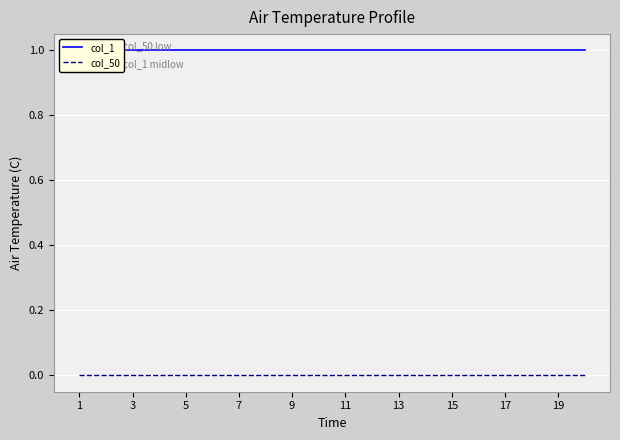

True or false: col_1 has more than 1 points higher than both neighbors.

False